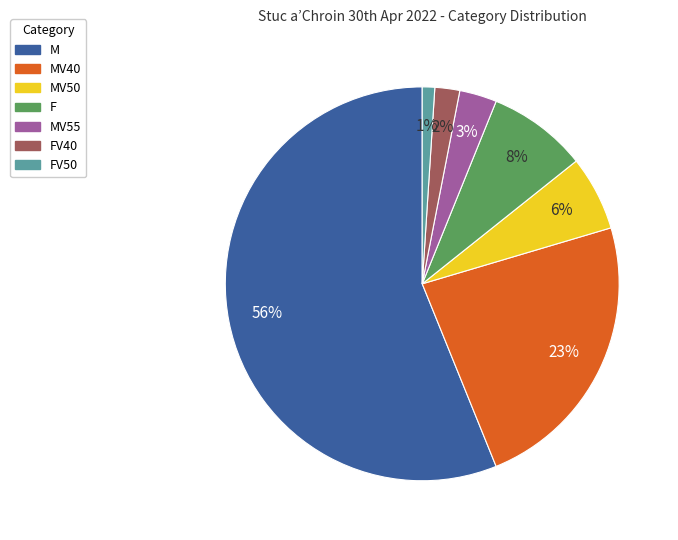

Is there any slice that represents more than half of the pie?

Yes